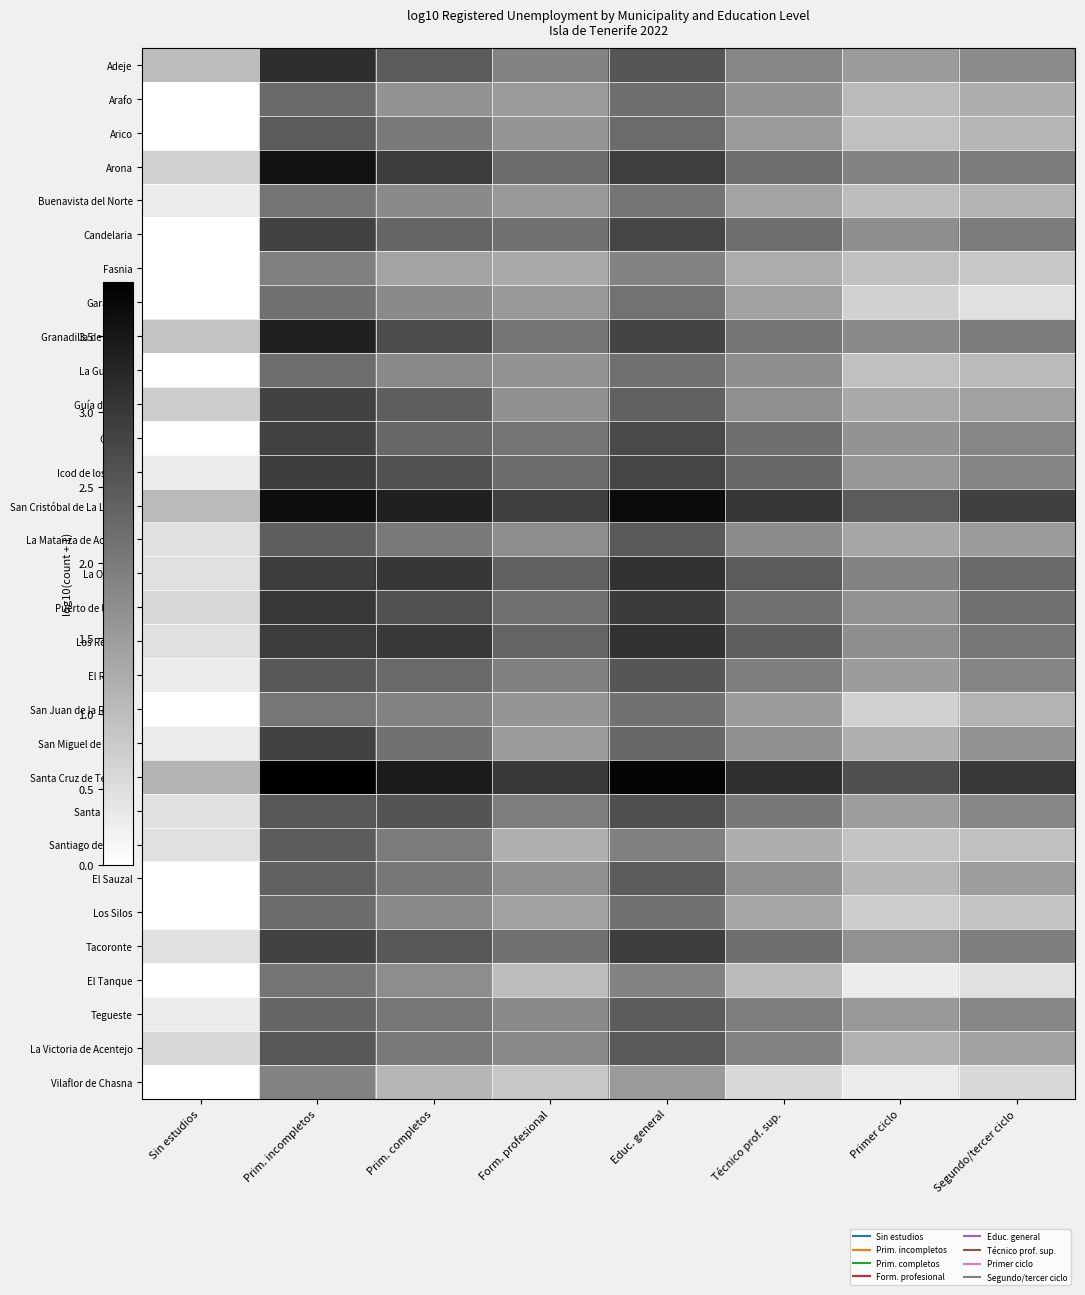

Rank the series by their maximum value, from lowest to highest.

Vilaflor de Chasna, Fasnia, El Tanque, Buenavista del Norte, San Juan de la Rambla, Garachico, La Guancha, Los Silos, Arafo, Tegueste, El Sauzal, Santiago del Teide, Arico, La Matanza de Acentejo, La Victoria de Acentejo, El Rosario, Santa Úrsula, Guía de Isora, San Miguel de Abona, Güímar, Candelaria, Icod de los Vinos, Tacoronte, Puerto de la Cruz, La Orotava, Los Realejos, Adeje, Granadilla de Abona, Arona, San Cristóbal de La Laguna, Santa Cruz de Tenerife